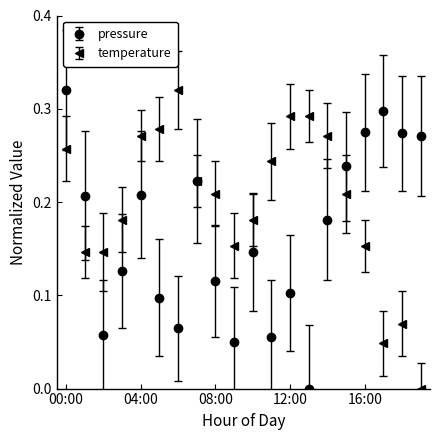

How many categories are shown in the chart?

20